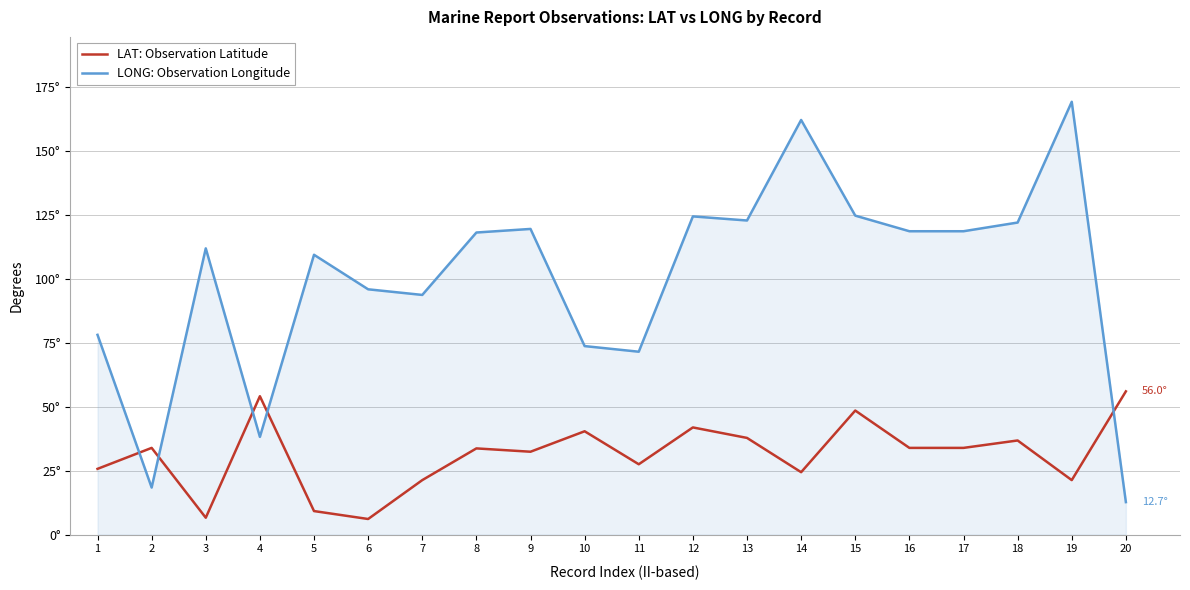

Between which two adjacent categories do LONG: Observation Longitude and LAT: Observation Latitude first intersect?

1 and 2